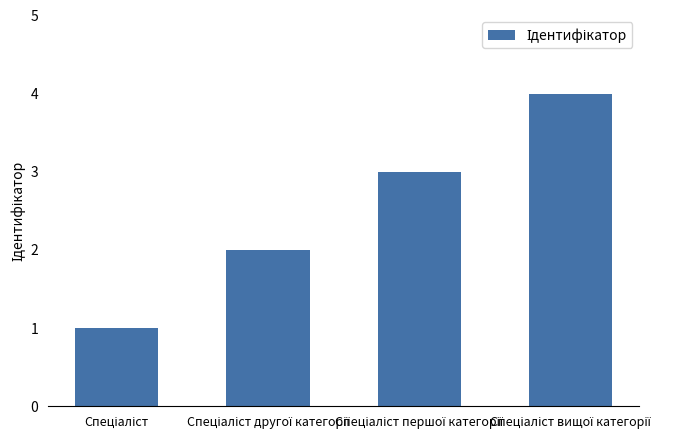

What is the maximum value shown in the chart?

4